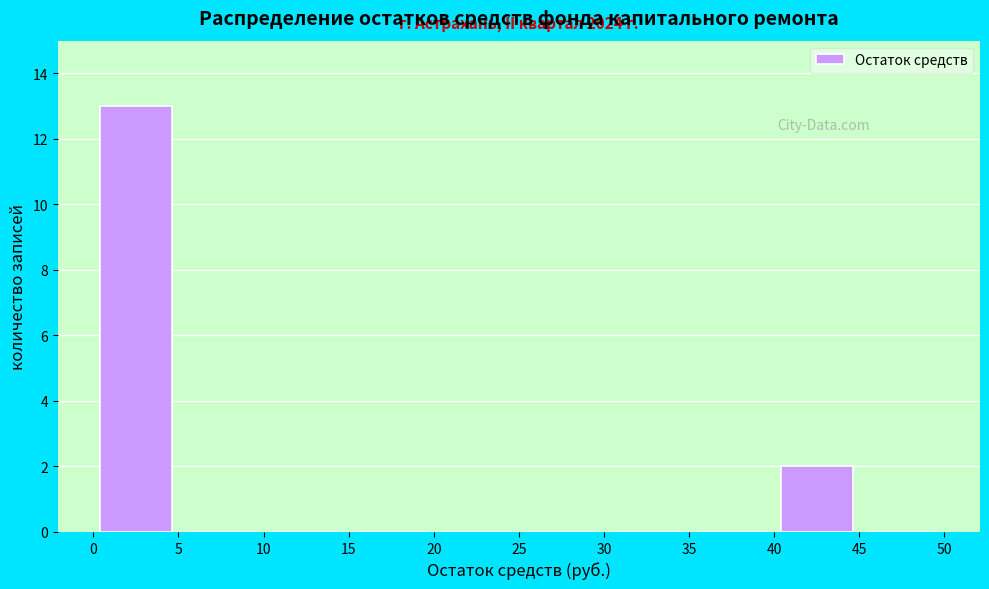

Which range on the x-axis has the tallest bar?

0 to 5